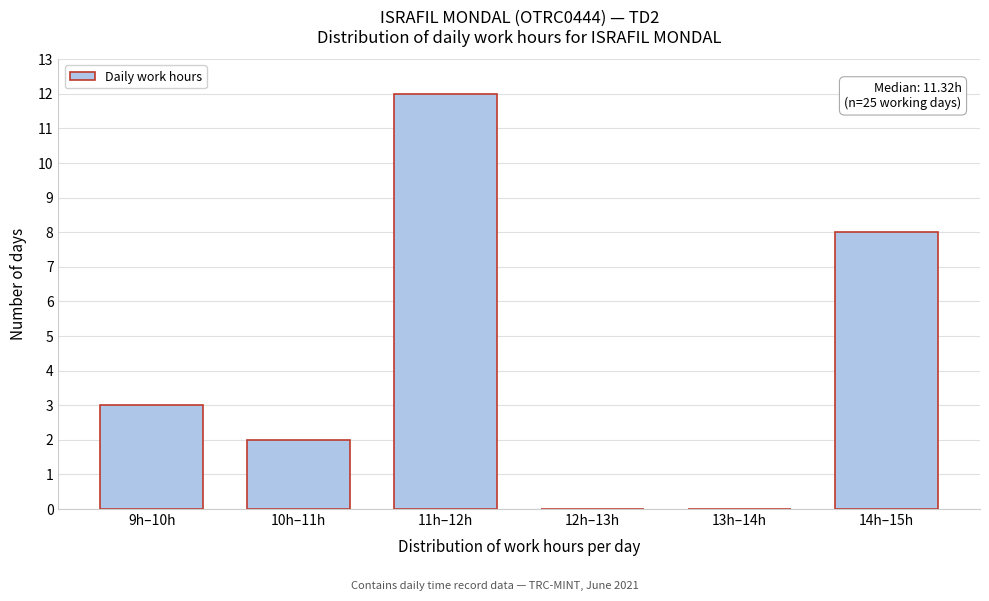

Reading right to left, what are all the values shown in this chart?

14h–15h=8	13h–14h=0	12h–13h=0	11h–12h=12	10h–11h=2	9h–10h=3